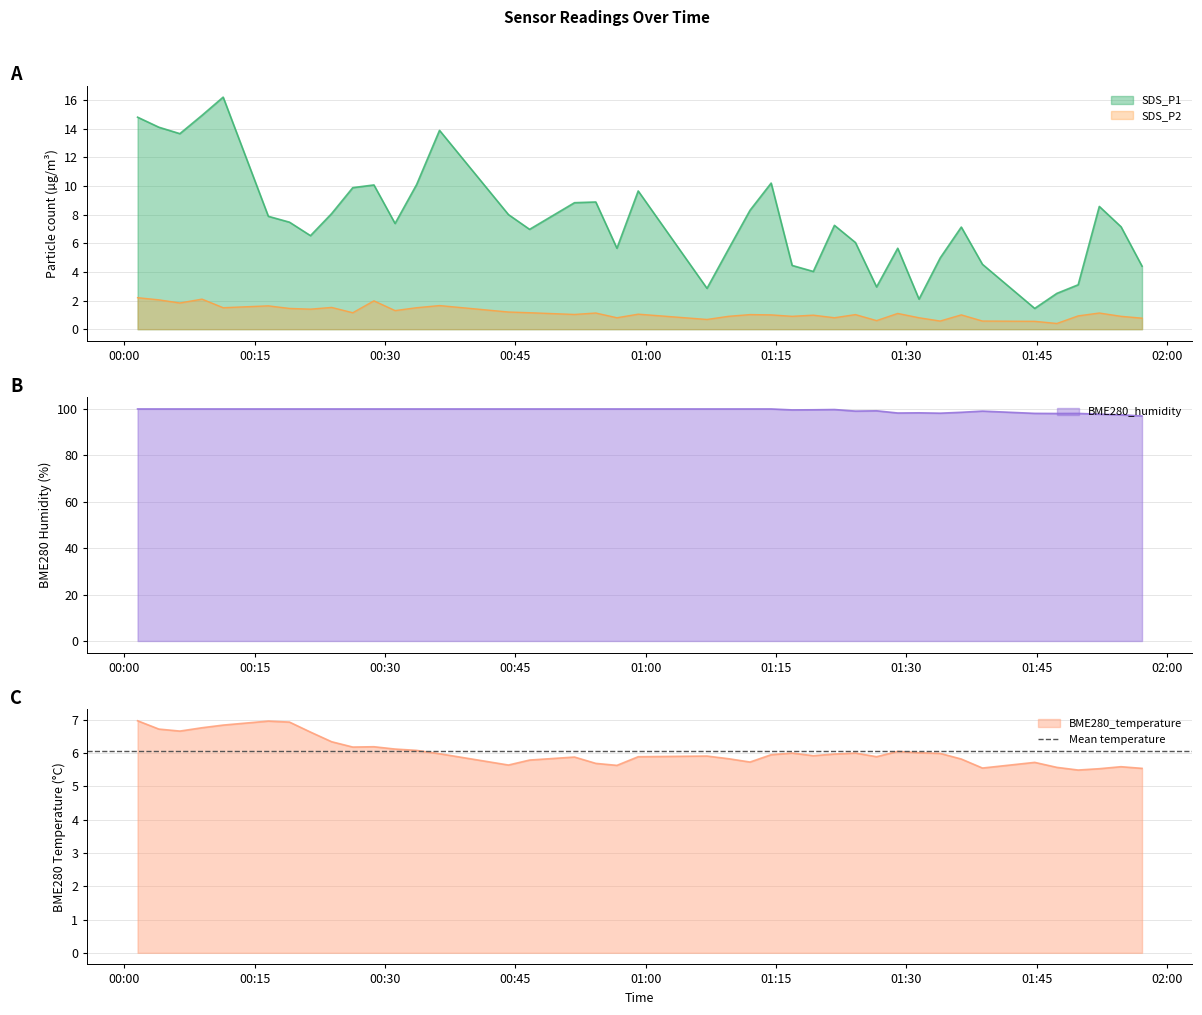

Is it true that SDS_P2 equals 1.3 at 2022/12/23 01:09:32?

False